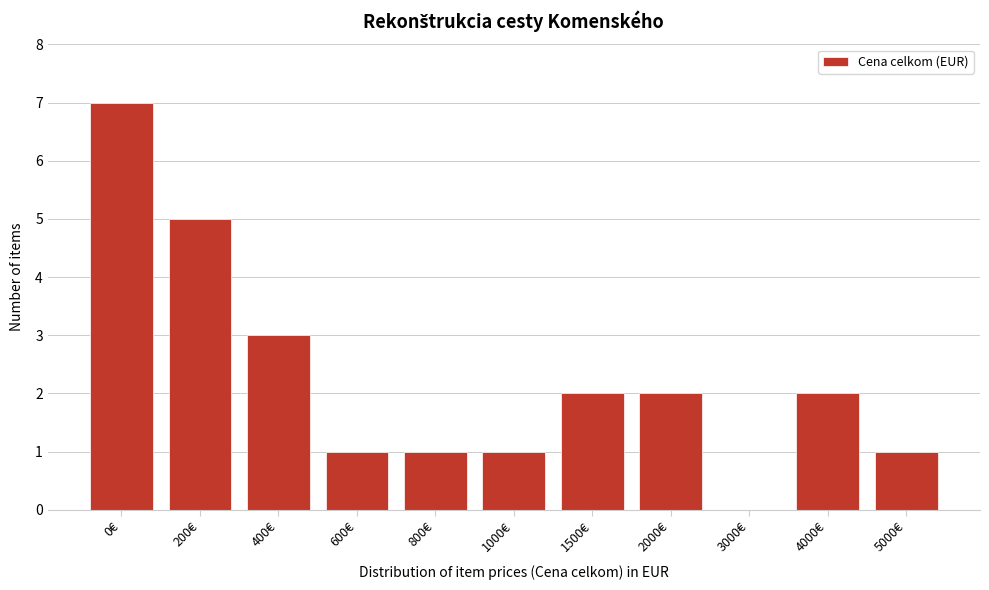

Reading right to left, extract all data points from this chart.

5000€=1	4000€=2	3000€=0	2000€=2	1500€=2	1000€=1	800€=1	600€=1	400€=3	200€=5	0€=7